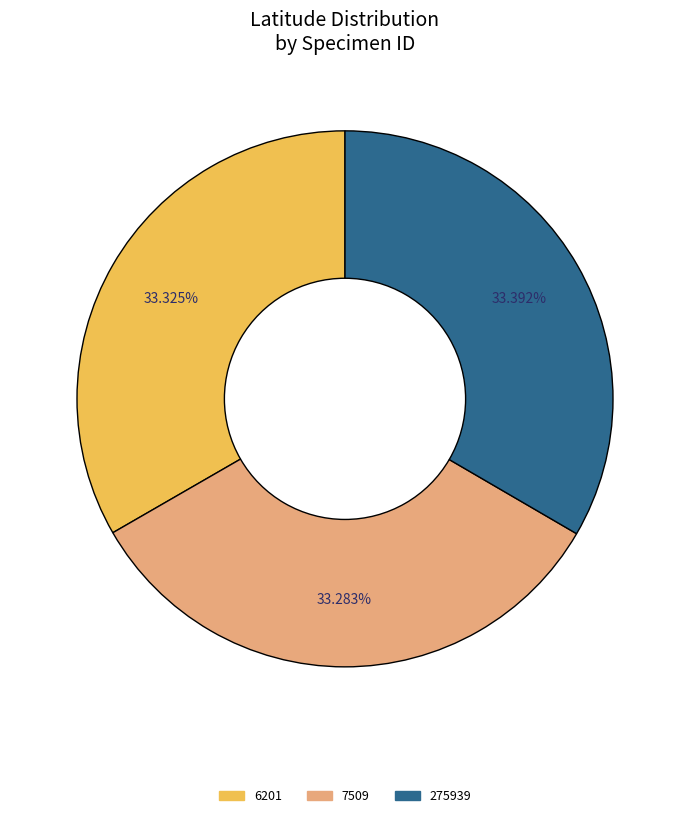

Count the number of slices in the pie.

3